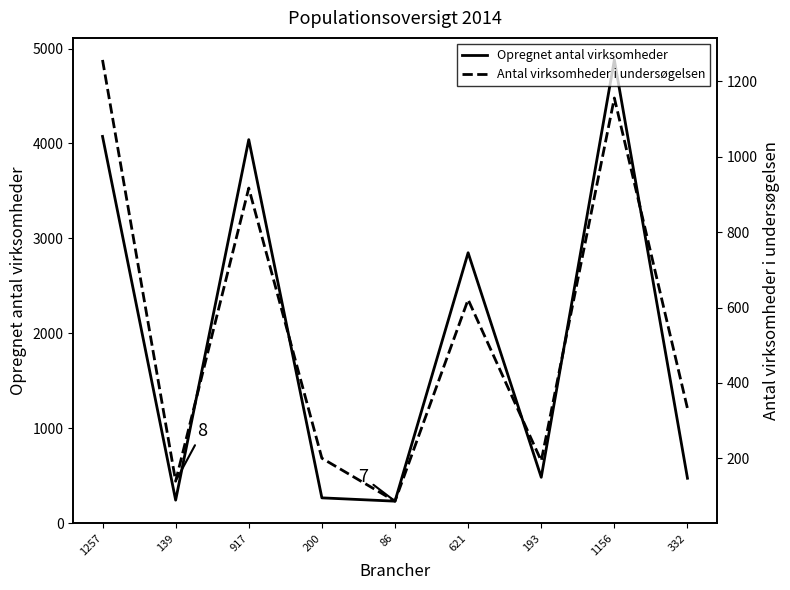

True or false: Antal virksomheder i undersøgelsen and Opregnet antal virksomheder intersect in this chart.

False